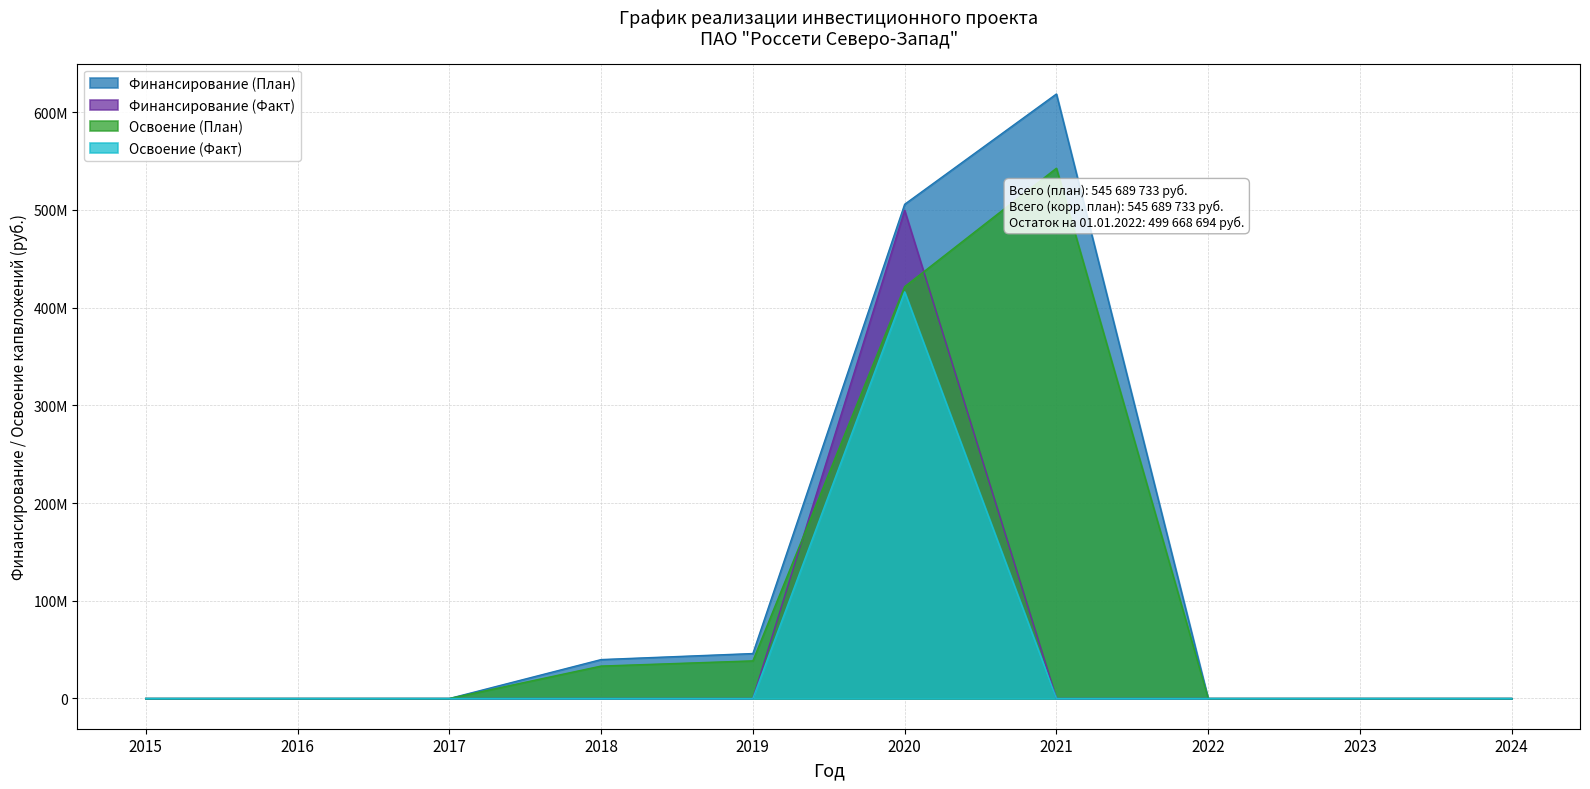

Is it true that Освоение (План) equals 322498514 at 2024?

False